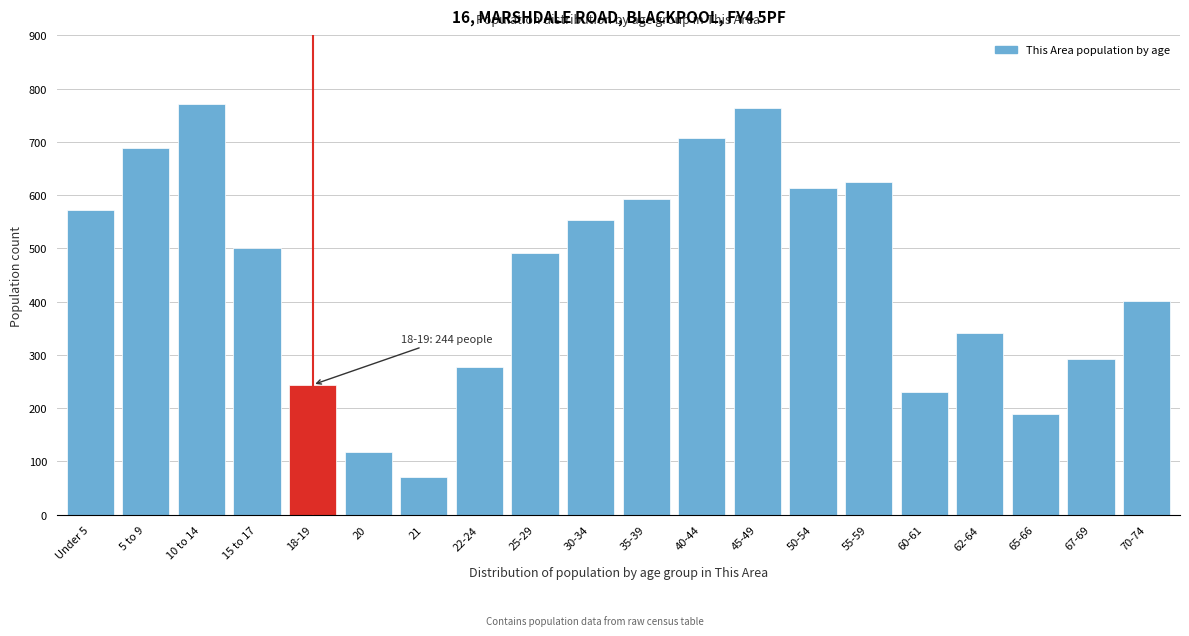

Reading left to right, list all the values displayed in this chart.

Under 5=572	5 to 9=688	10 to 14=772	15 to 17=500	18-19=244	20=118	21=71	22-24=277	25-29=492	30-34=553	35-39=593	40-44=708	45-49=764	50-54=614	55-59=625	60-61=231	62-64=342	65-66=189	67-69=292	70-74=401